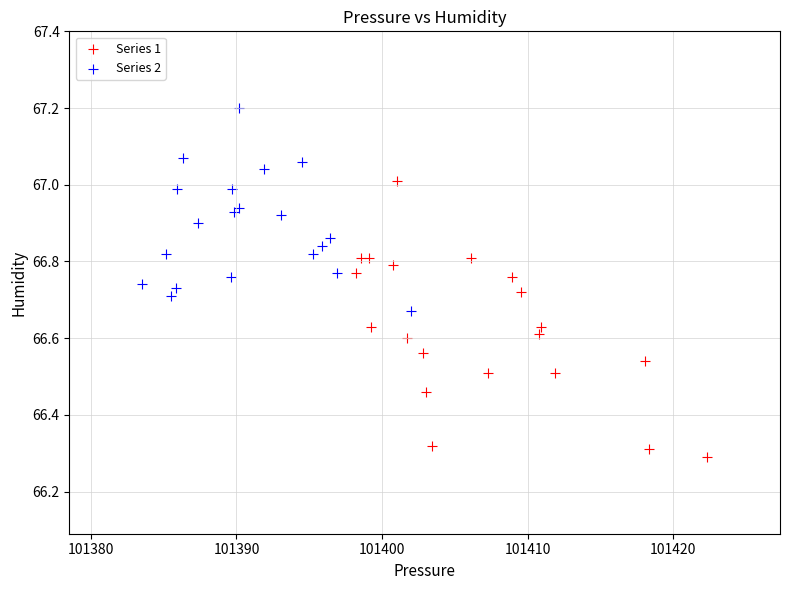

Which series has the widest spread of Y values?

Series 1